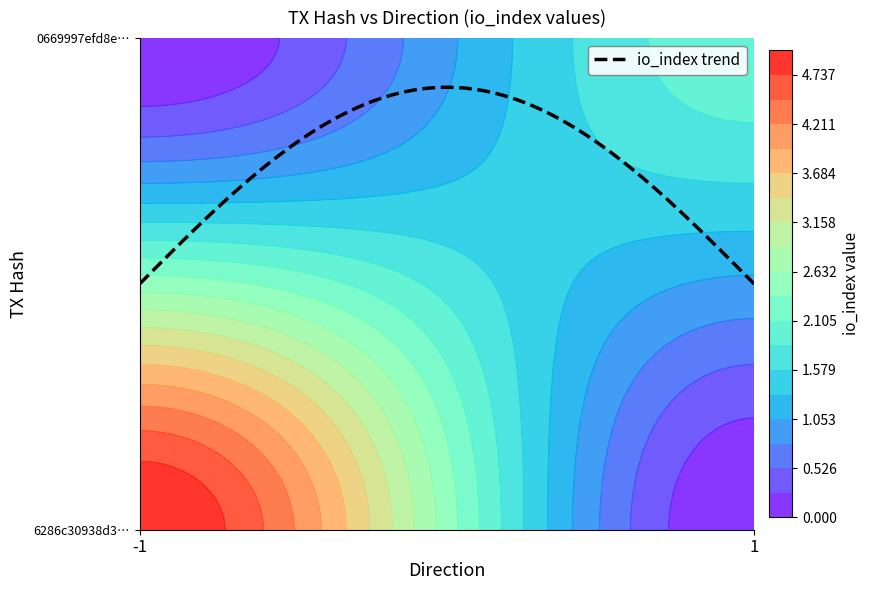

List the series in order of their overall mean, lowest first.

0669997efd8e9cff651fbb2189decf94f7dabe4, 6286c30938d31b798f3129f883df3054c16becf